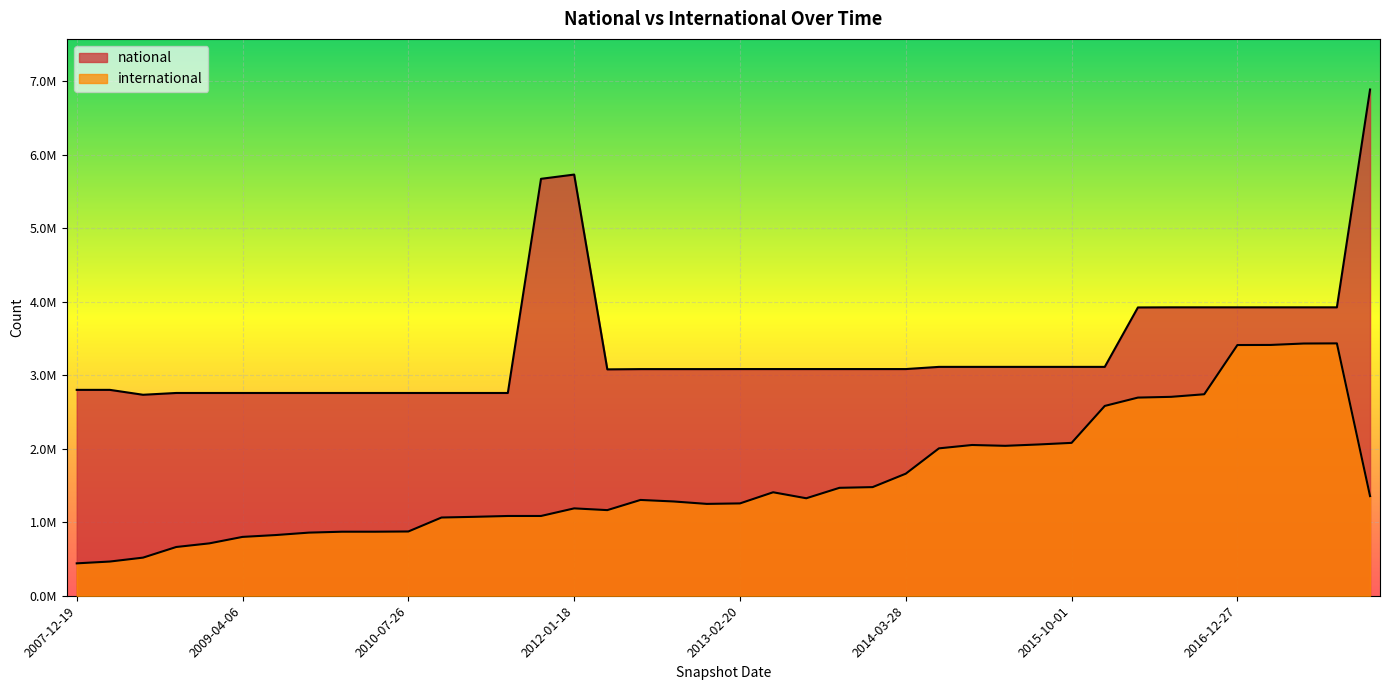

True or false: international has a value of 167361 at 2008-10-10.

False